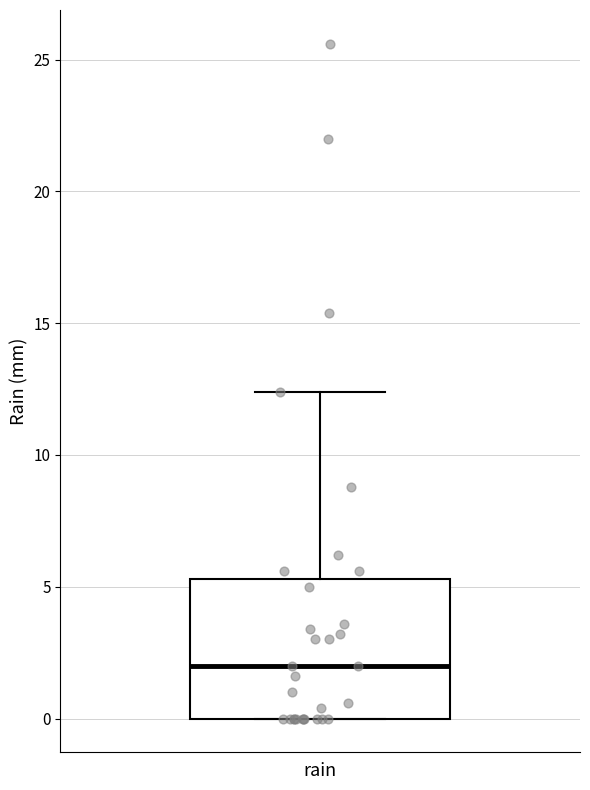

Transcribe this box plot: give where the median line is, the range the box spans, and where the two whiskers end, as read against the y-axis. The values are not printed on the chart, so give them approximately, as read against the axis.

median 2.0, box 0.0 to 5.5, whiskers 0.0 to 12.5